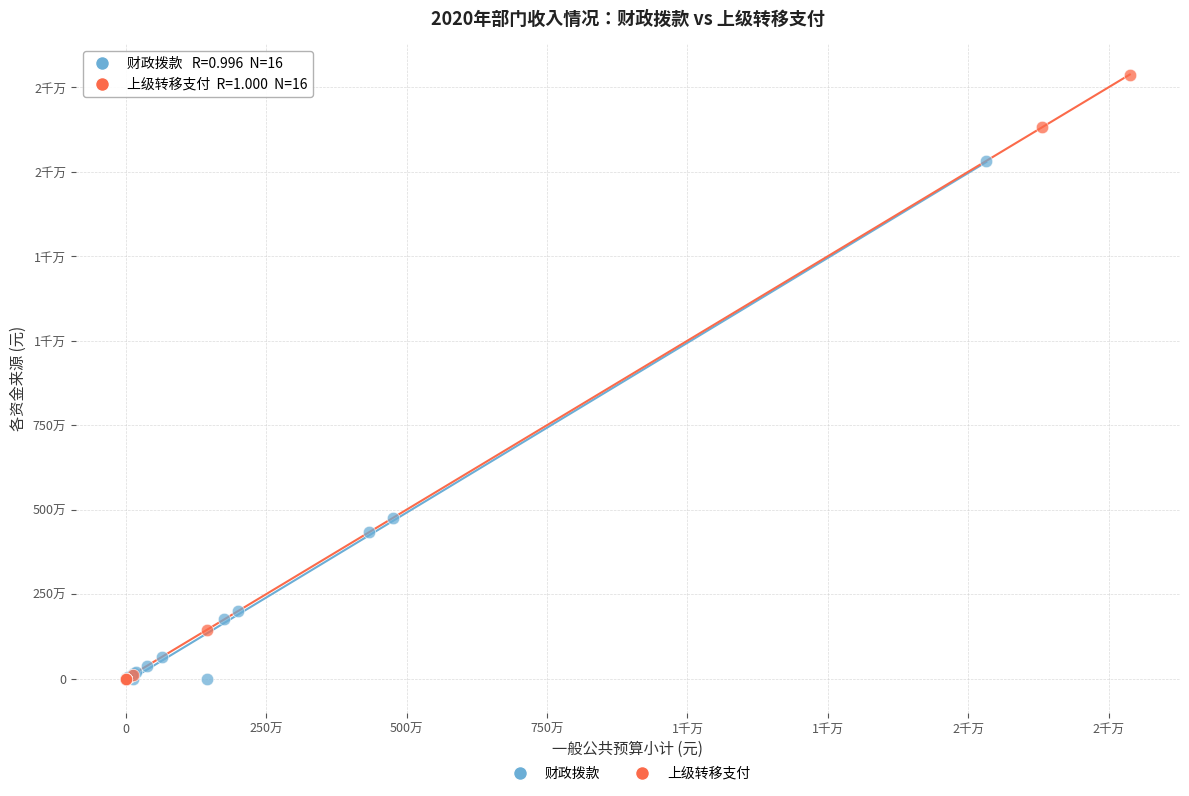

What are all the series names shown in the legend?

财政拨款, 上级转移支付